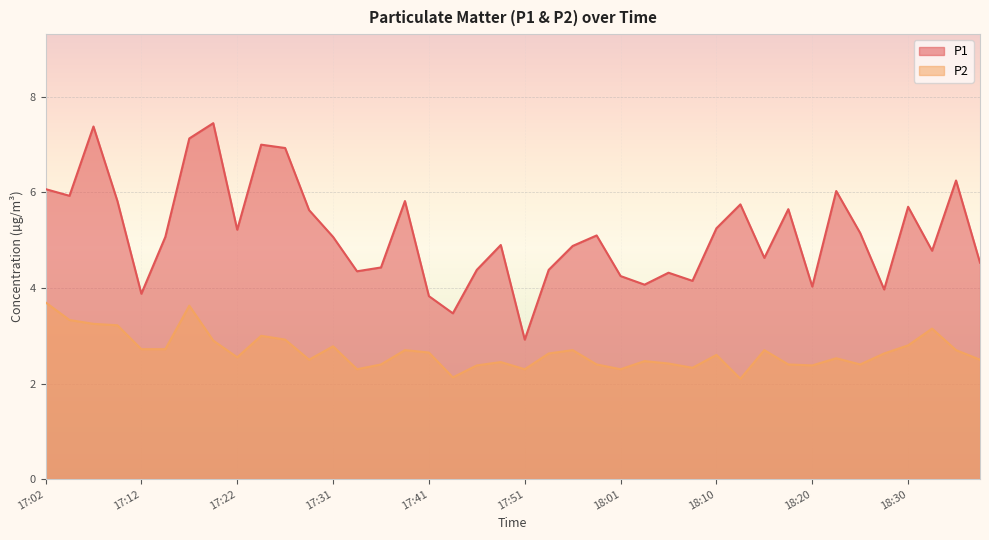

What is the minimum value shown in the chart?

2.1